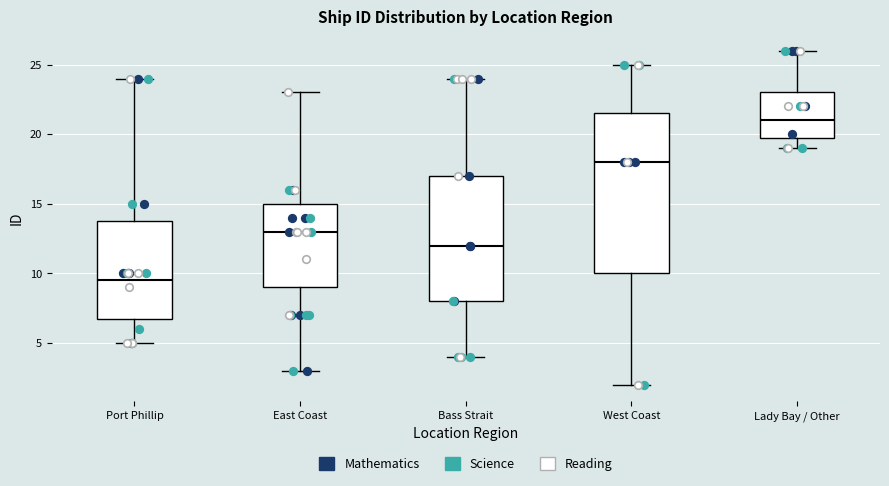

Reading left to right, transcribe this box plot: for each box, give where its median line is, the range the box spans, and where its two whiskers end, as read against the y-axis. The values are not printed on the chart, so give them approximately, as read against the axis.

Port Phillip: median 9.5, box 7.0 to 14.0, whiskers 5.0 to 24.0
East Coast: median 13.0, box 9.0 to 15.0, whiskers 3.0 to 23.0
Bass Strait: median 12.0, box 8.0 to 17.0, whiskers 4.0 to 24.0
West Coast: median 18.0, box 10.0 to 21.5, whiskers 2.0 to 25.0
Lady Bay / Other: median 21.0, box 20.0 to 23.0, whiskers 19.0 to 26.0